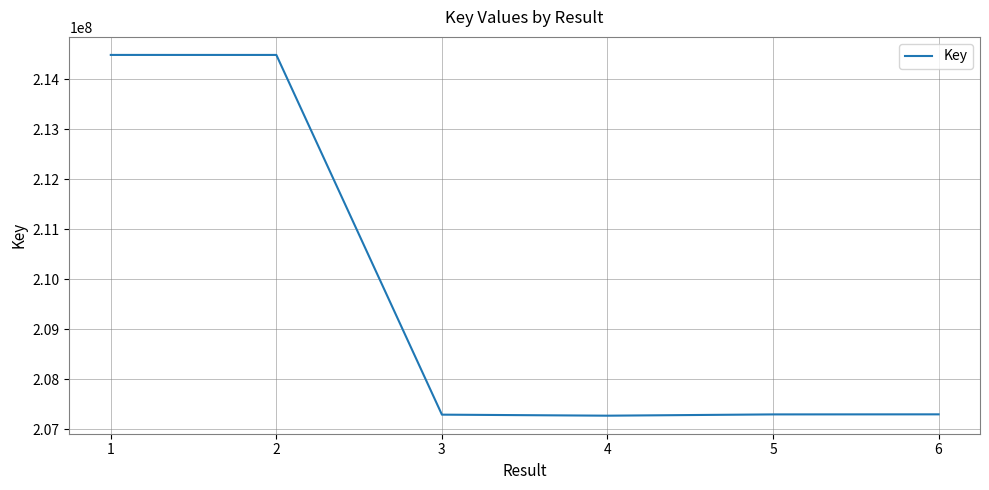

What is the change in value from 1 to 5?

-7189304